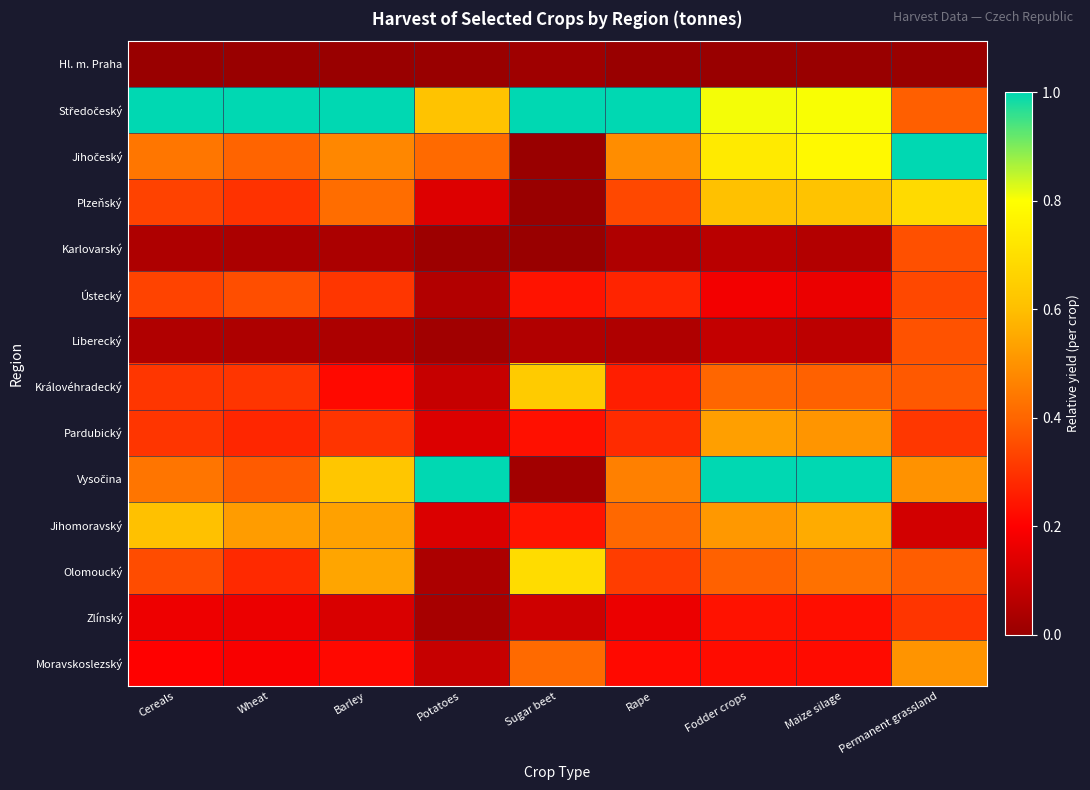

Which series has the widest spread of values?

Jihočeský